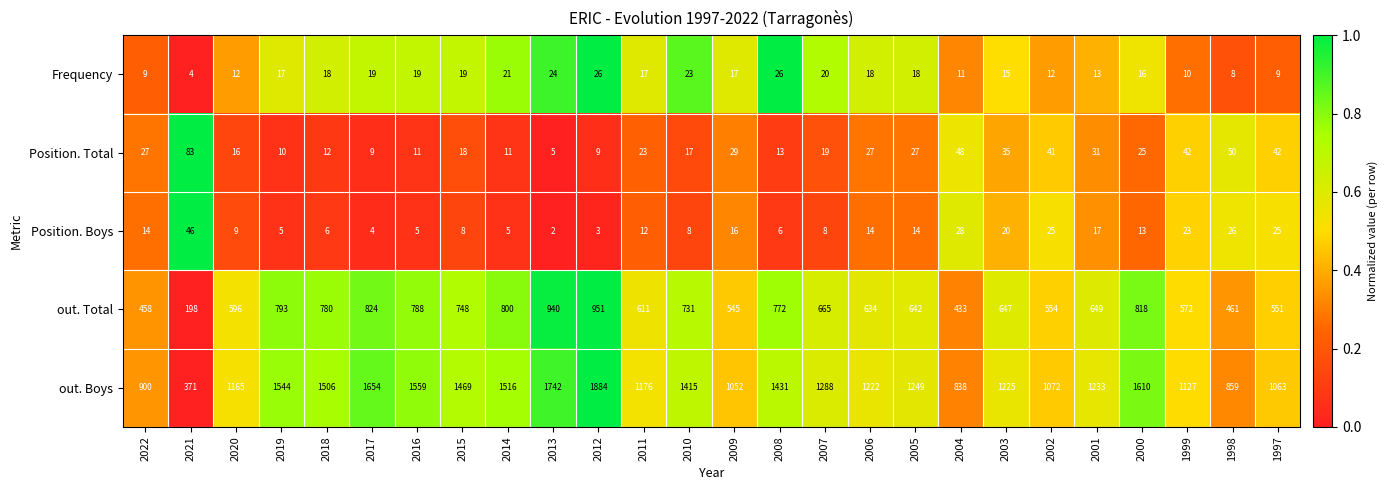

What is the total value across all series at 2012?

2873